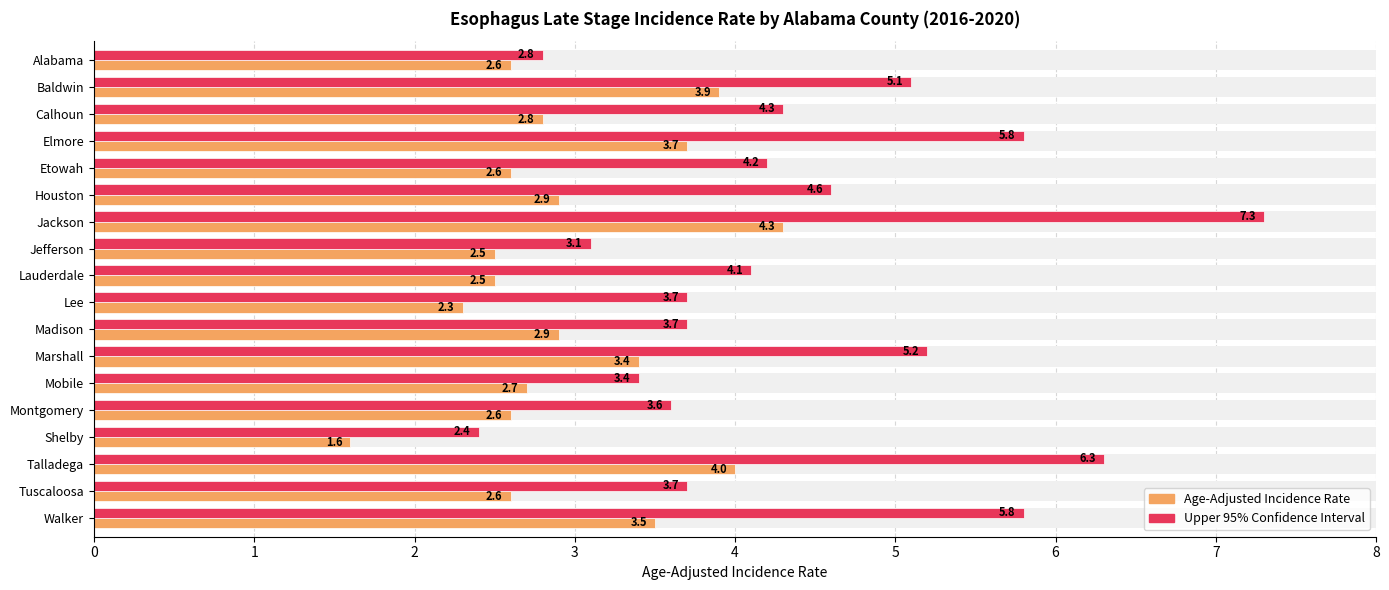

What is the sum of the Age-Adjusted Incidence Rate values at Madison and Elmore?

6.6